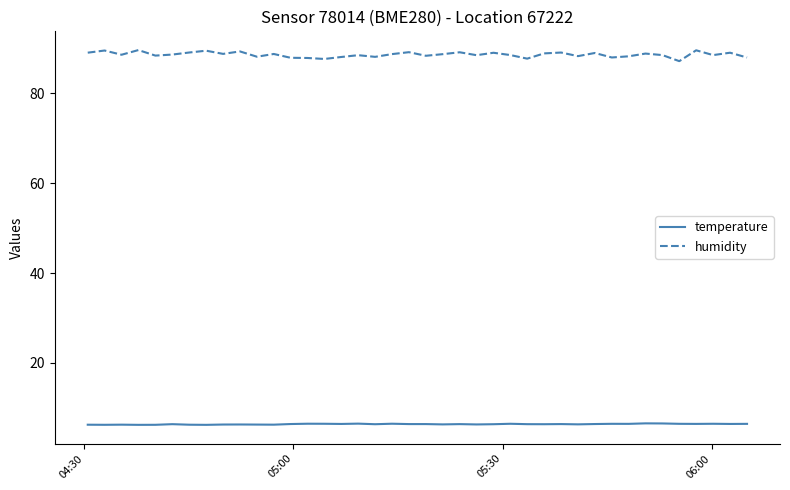

Which series has the largest range (max minus min)?

humidity